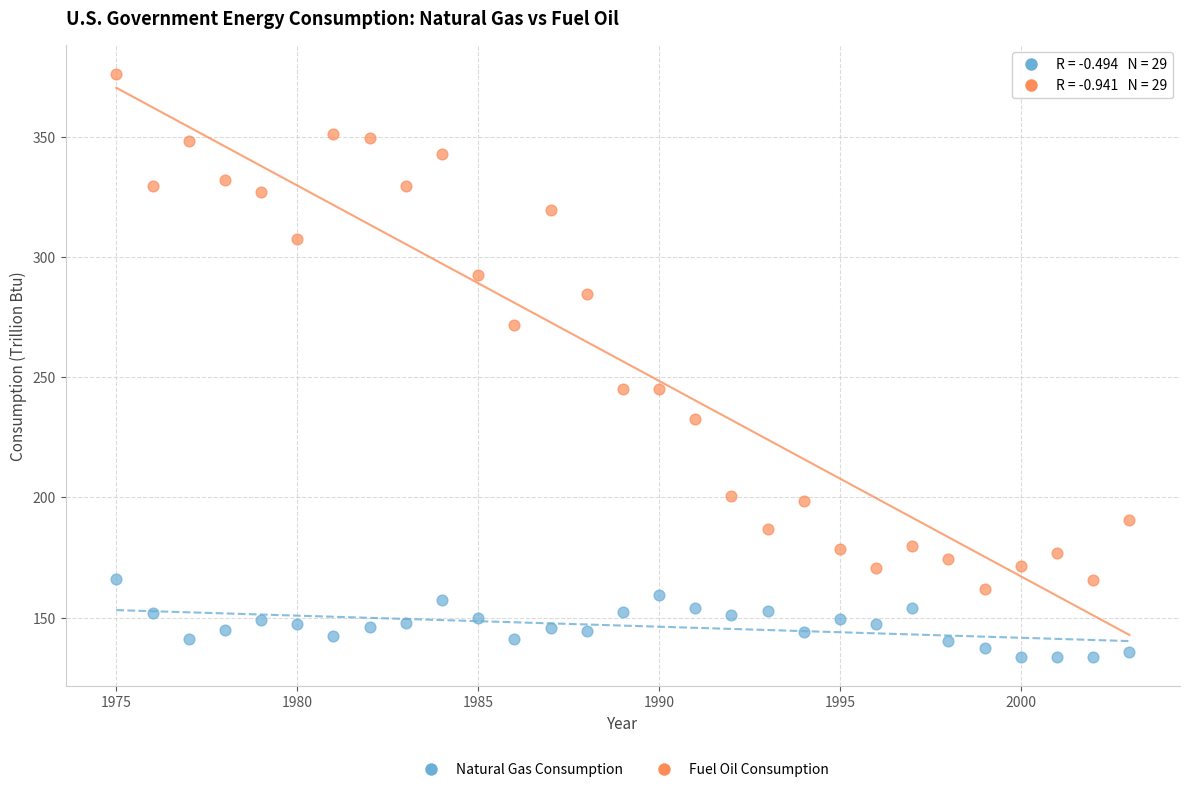

Which series has the widest spread of Y values?

Fuel Oil Consumption